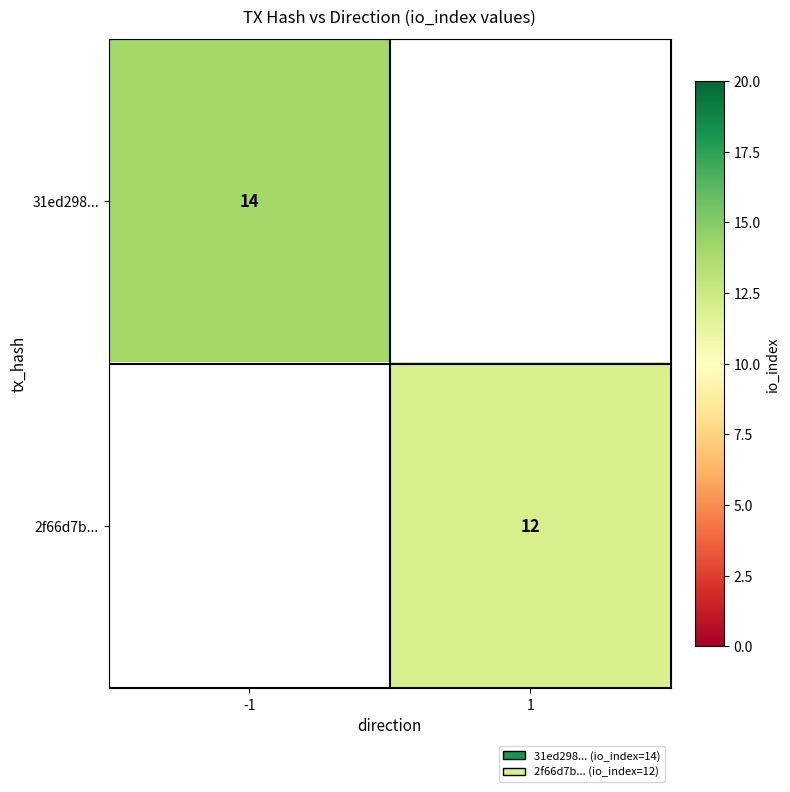

The 2f66d7b... series shows 3 at 1. True or false?

False